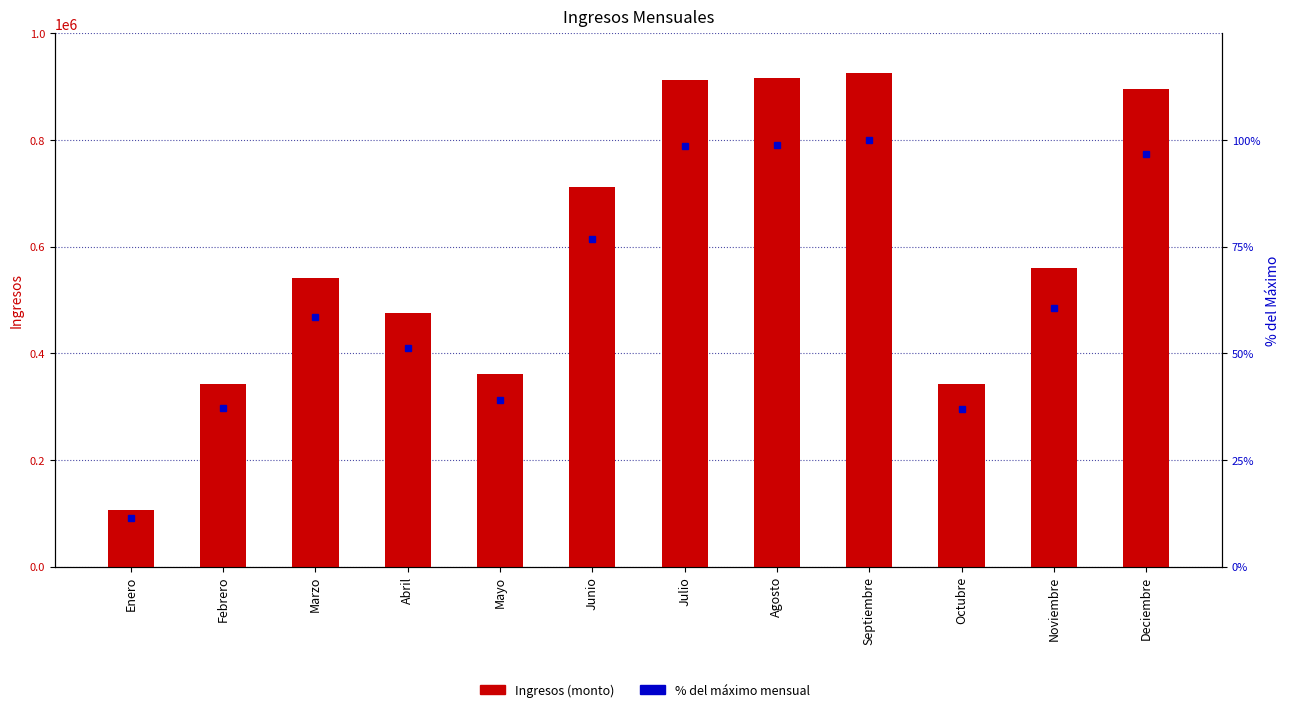

Rank the series at Enero from highest to lowest value.

Ingresos, % del máximo